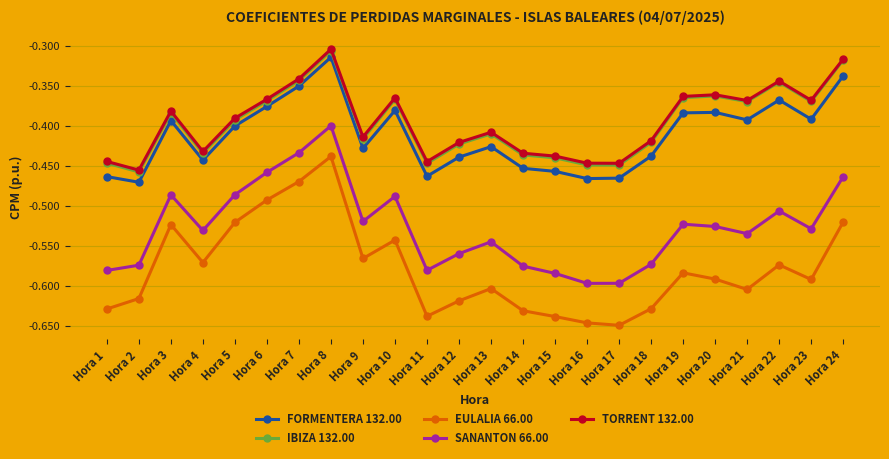

At which label does FORMENTERA 132.00 reach its peak?

Hora 8